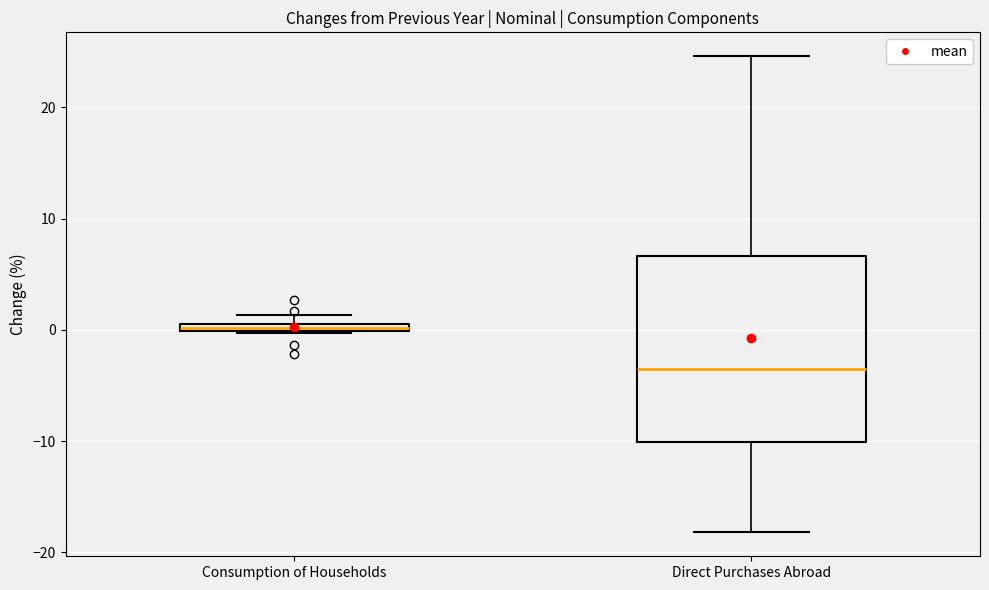

Which box's median line is the lowest?

Direct Purchases Abroad